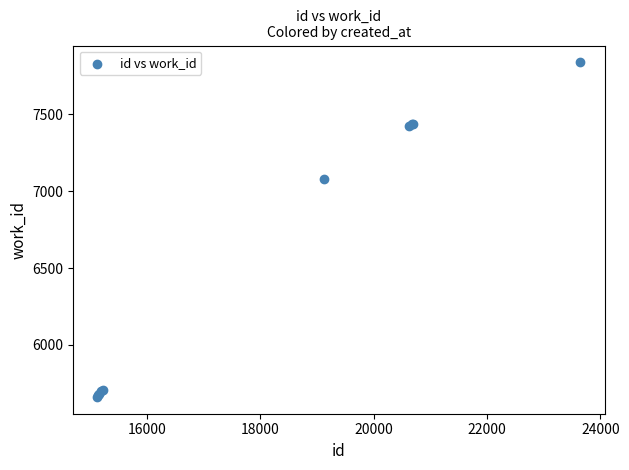

What Y value in the scatter plot is closest to 6750?

7080